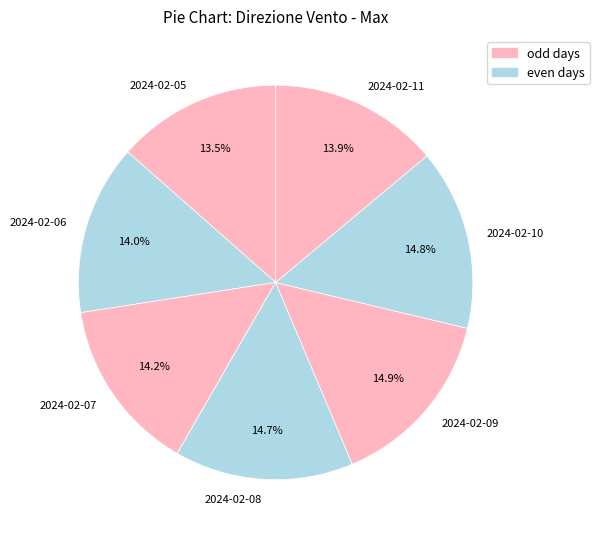

What is the ratio of the value at 2024-02-10 to the value at 2024-02-11?

1.1